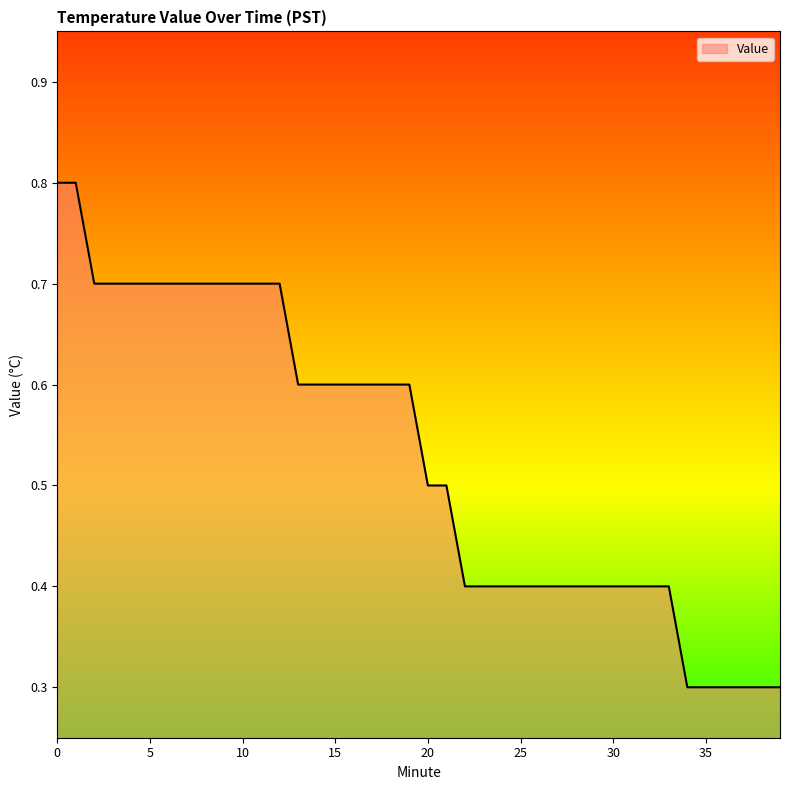

How many series are shown in this chart?

1